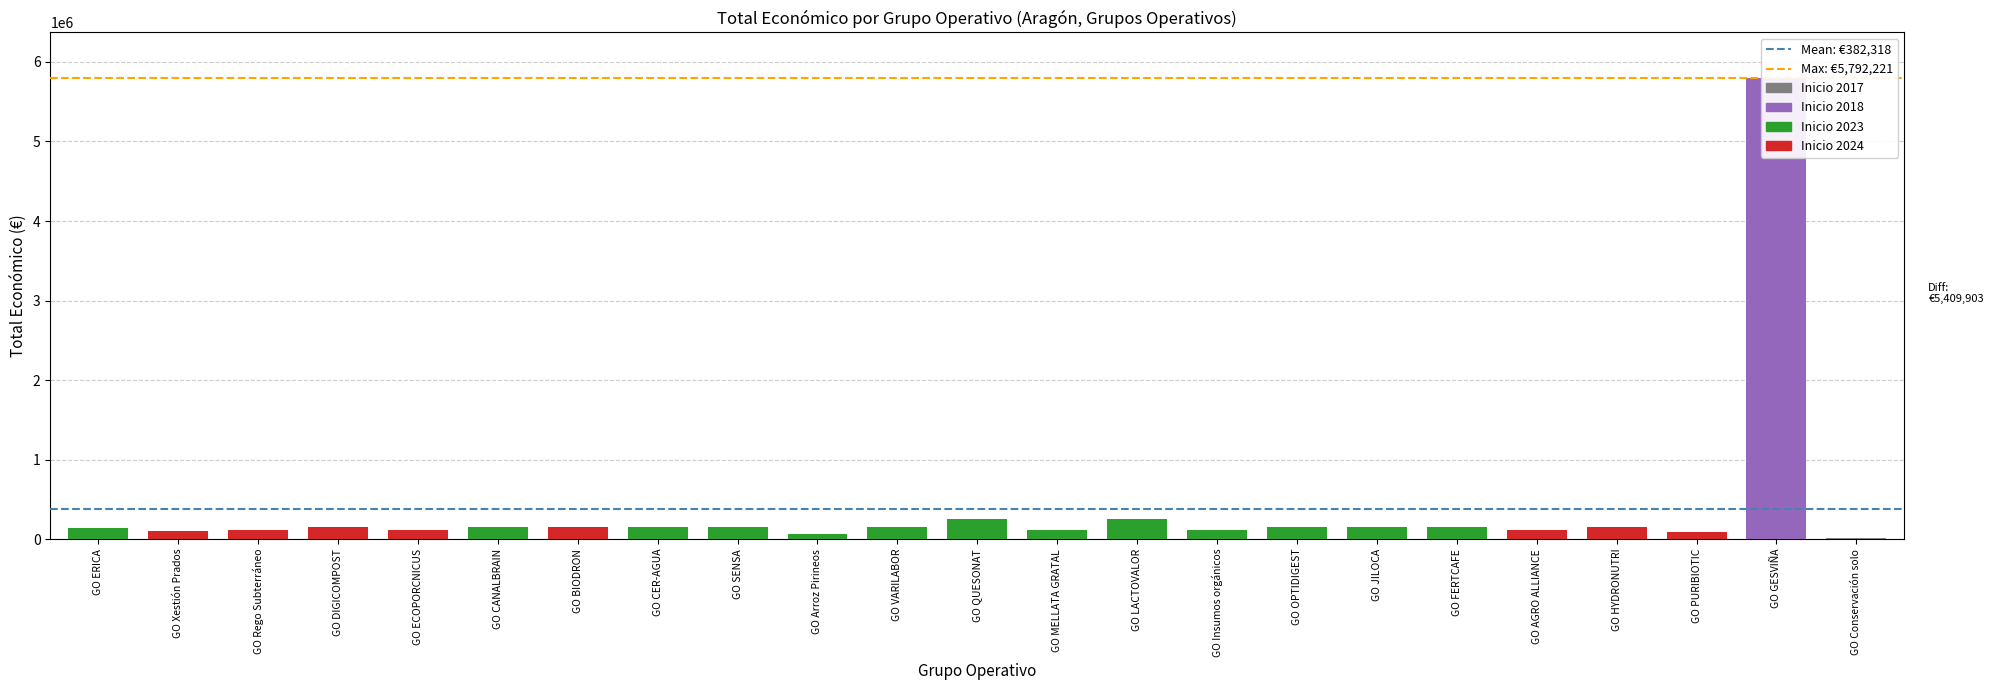

Which series has the widest spread of values?

Mean: €382,318